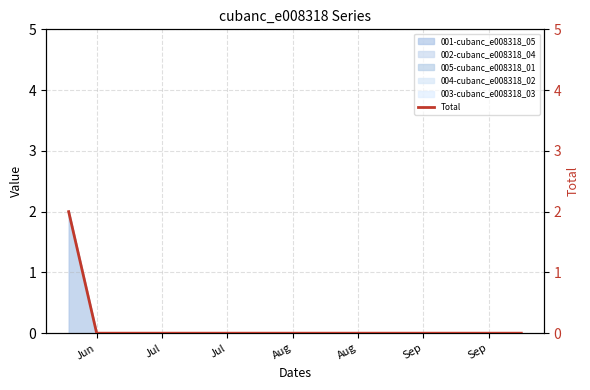

The chart shows a value of 0 at Aug. True or false?

True